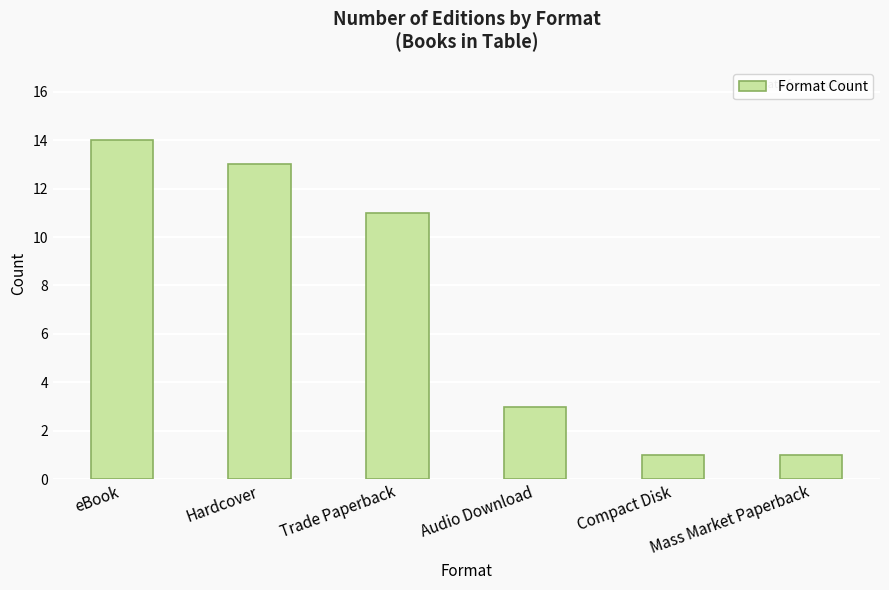

At which label does the data first exceed 11?

eBook